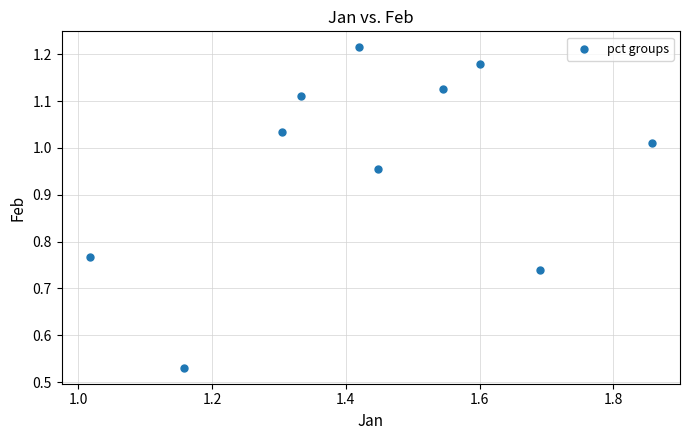

What is the average X value?

1.4